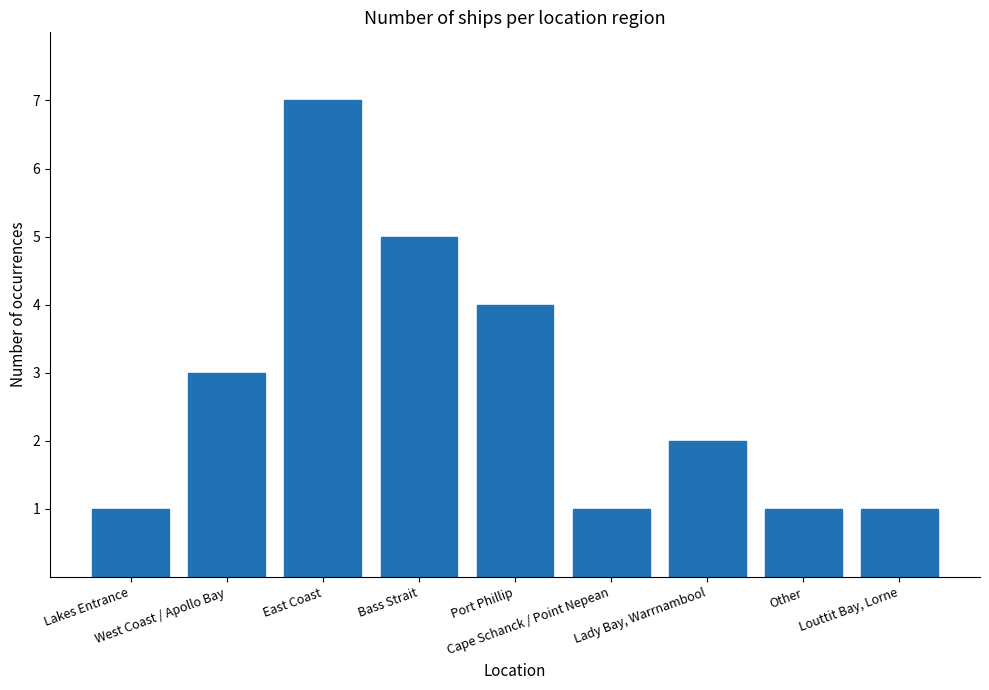

What is the label of the 3rd bar from the left?

East Coast